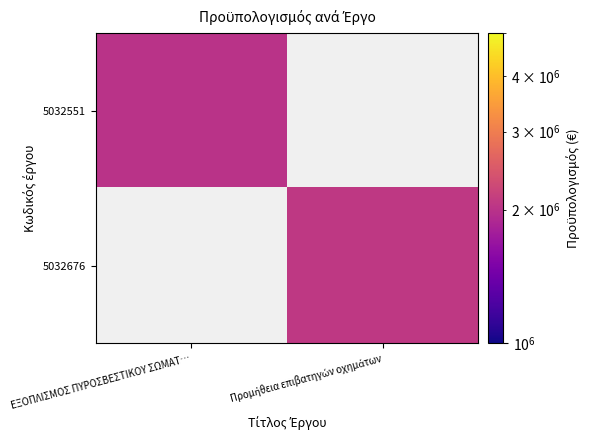

Is it true that 5032551 equals 1271680.2 at ΕΞΟΠΛΙΣΜΟΣ ΠΥΡΟΣΒΕΣΤΙΚΟΥ ΣΩΜΑΤ…?

False